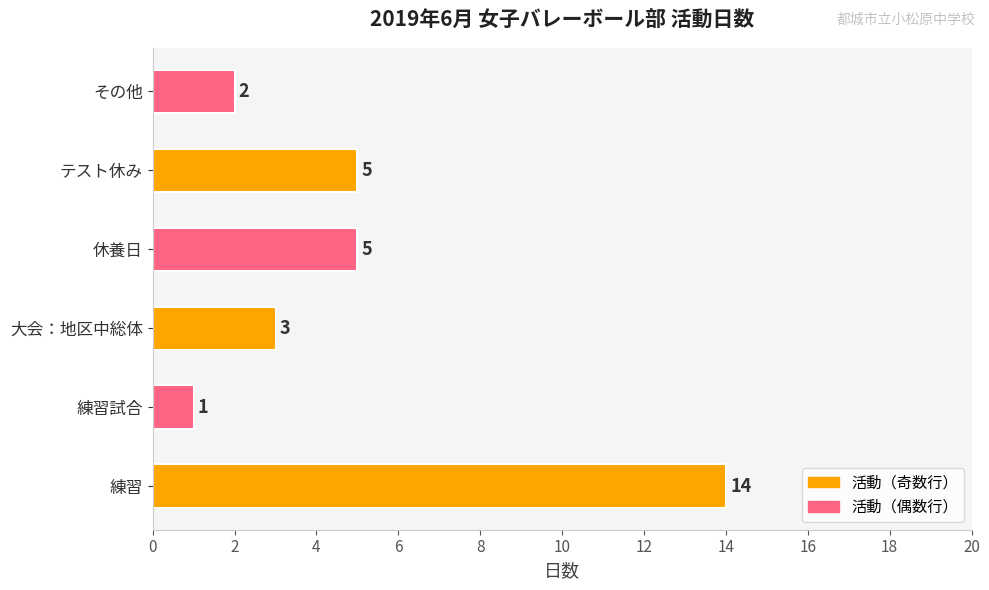

The value at 休養日 is 8. True or false?

False